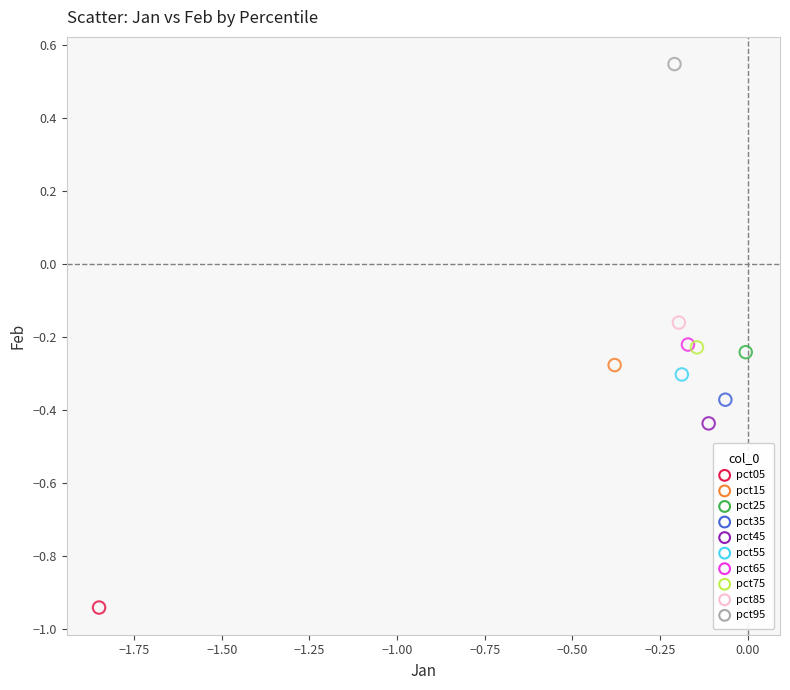

What are all the series names shown in the legend?

pct05, pct15, pct25, pct35, pct45, pct55, pct65, pct75, pct85, pct95